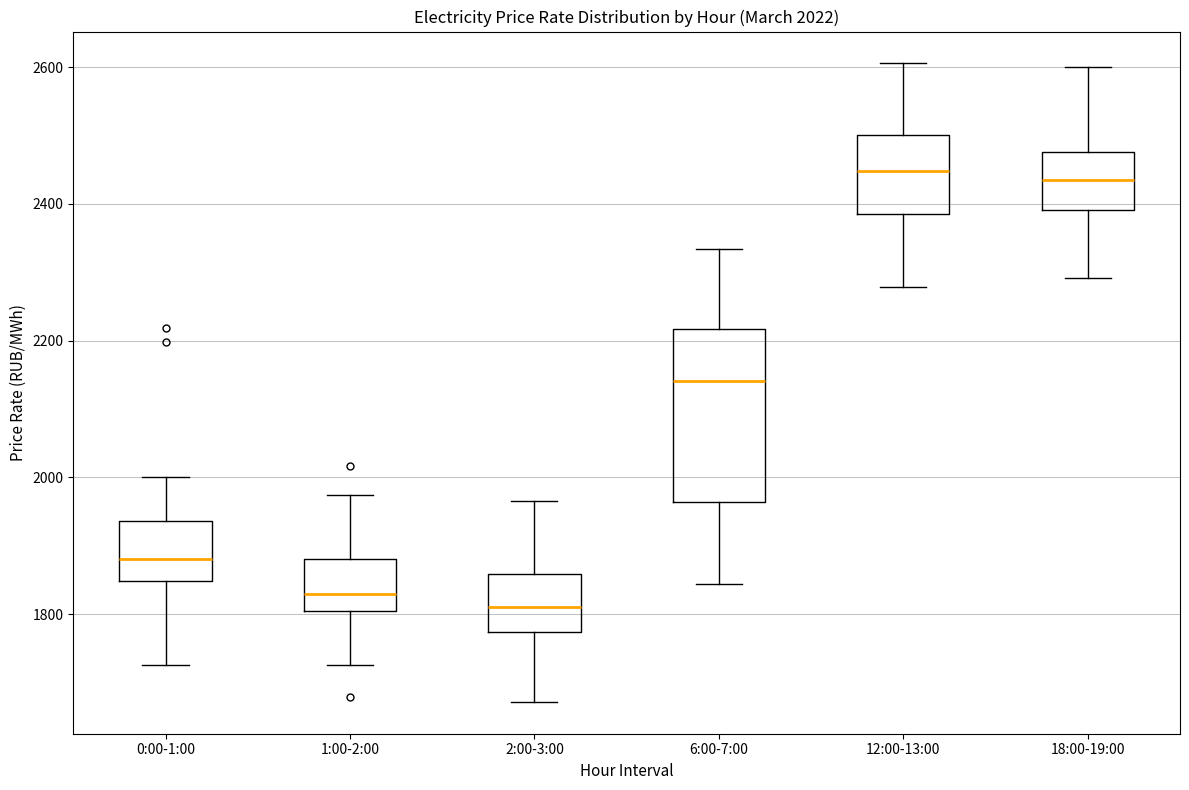

Which box is the tallest, from its lower edge to its upper edge?

6:00-7:00